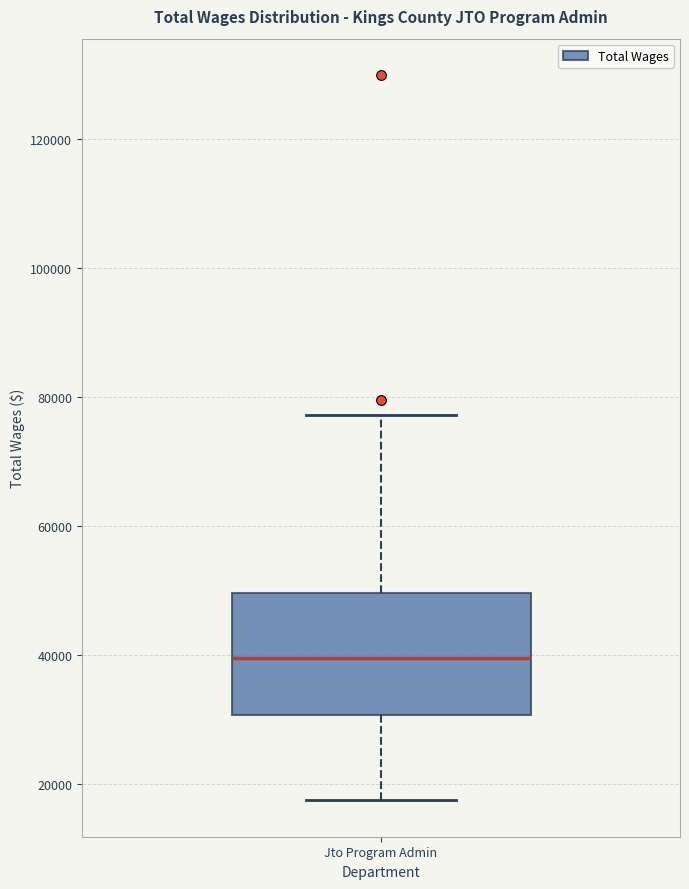

Where does the lower whisker of the box for Jto Program Admin end on the y-axis? The values are not printed on the chart, so give them approximately, as read against the axis.

18000